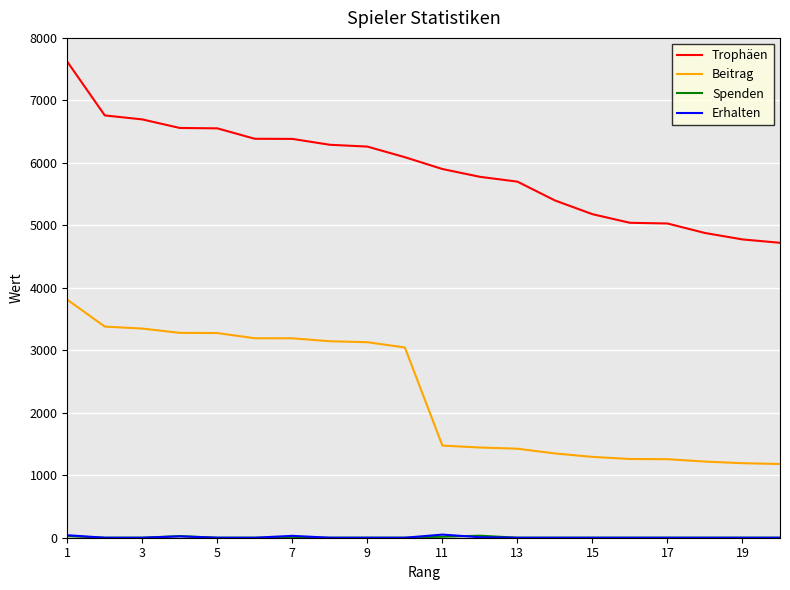

Which series has the largest total across all categories?

Trophäen